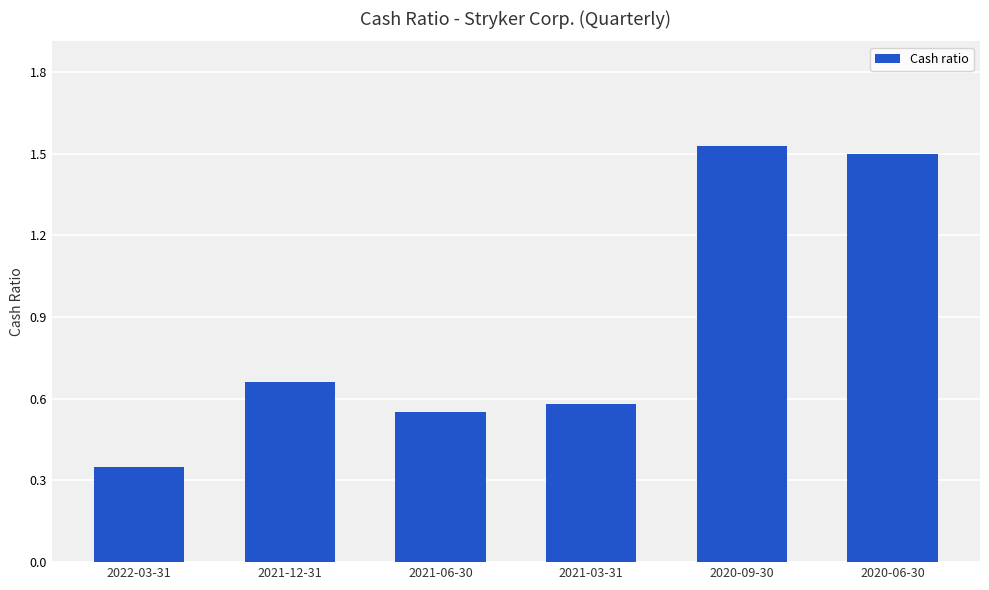

Count the values in the range 0 to 1.

4